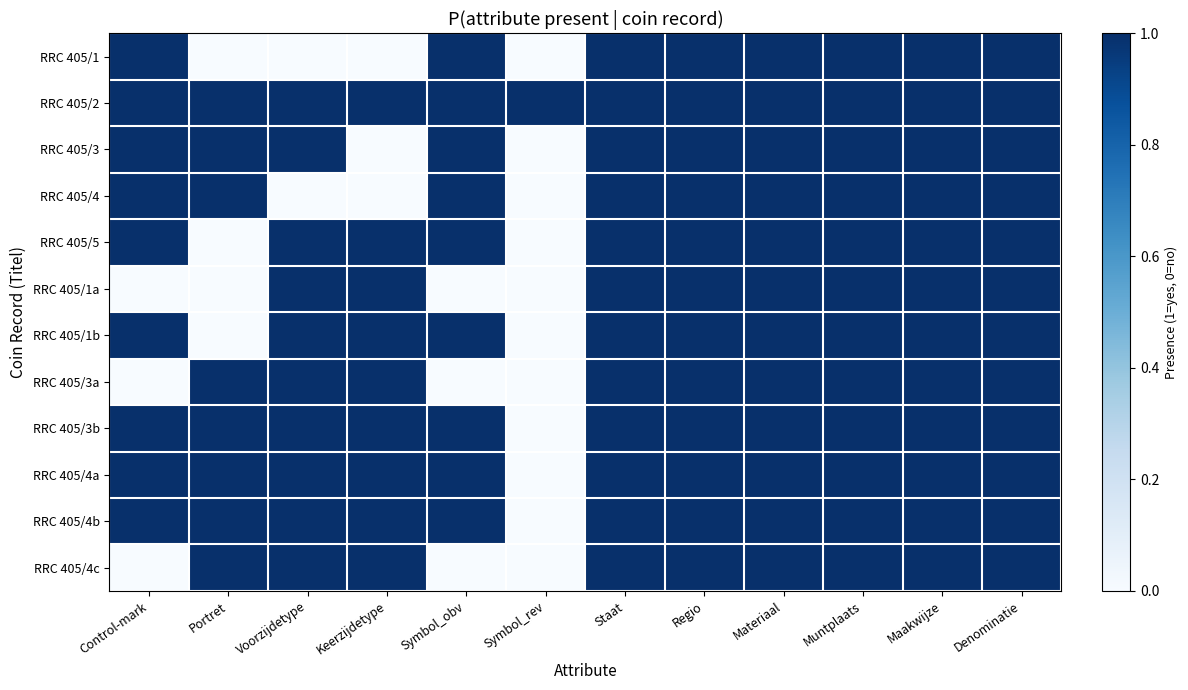

Which has a higher value, Voorzijdetype or Symbol_obv?

Symbol_obv